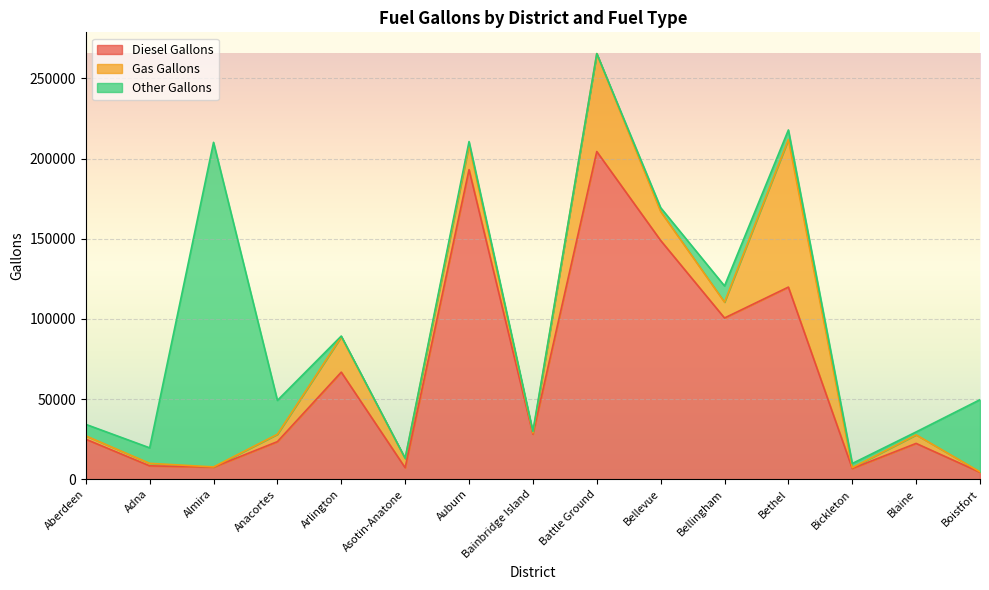

How many values in the Other Gallons series are below 2584?

7